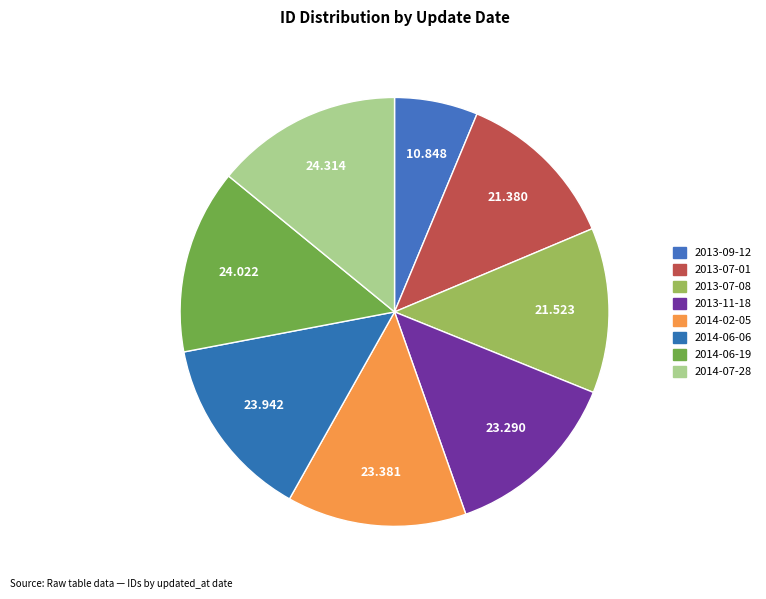

How many slices are in this pie chart?

8